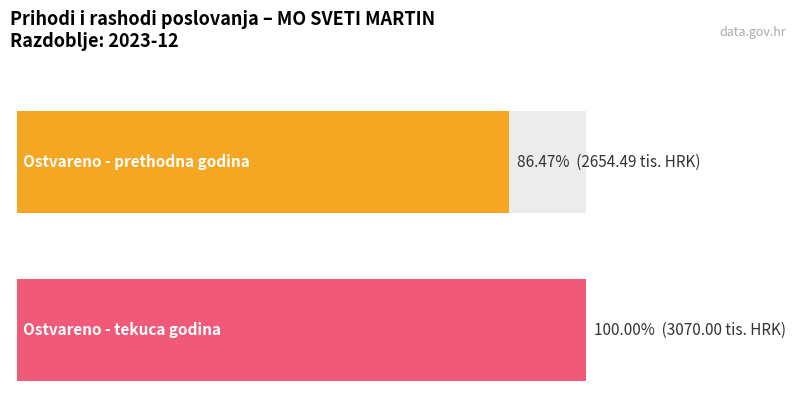

Which series has the largest total across all categories?

Ostvareno u izvještajnom razdoblju tekuce godine